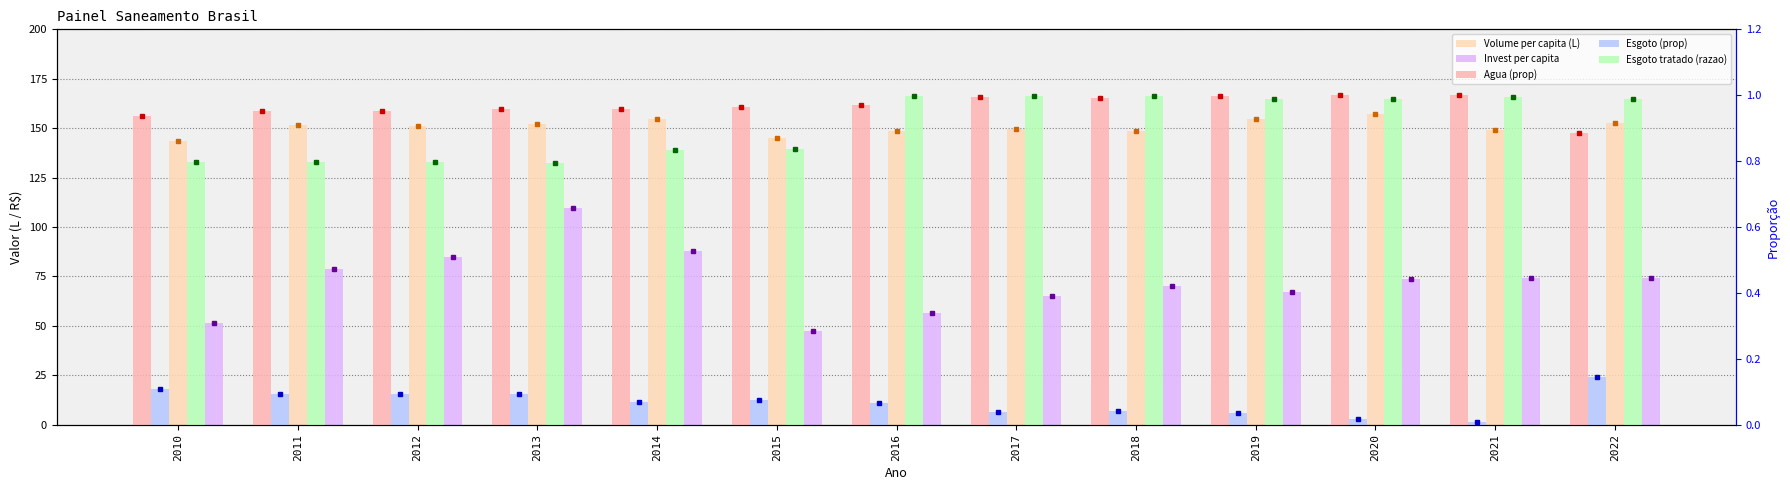

What is the spread (max minus min) of values at 2010?

143.4